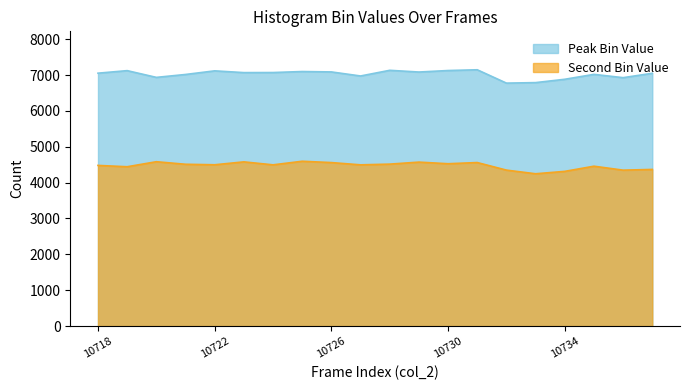

Which series has the largest range (max minus min)?

Peak Bin Value